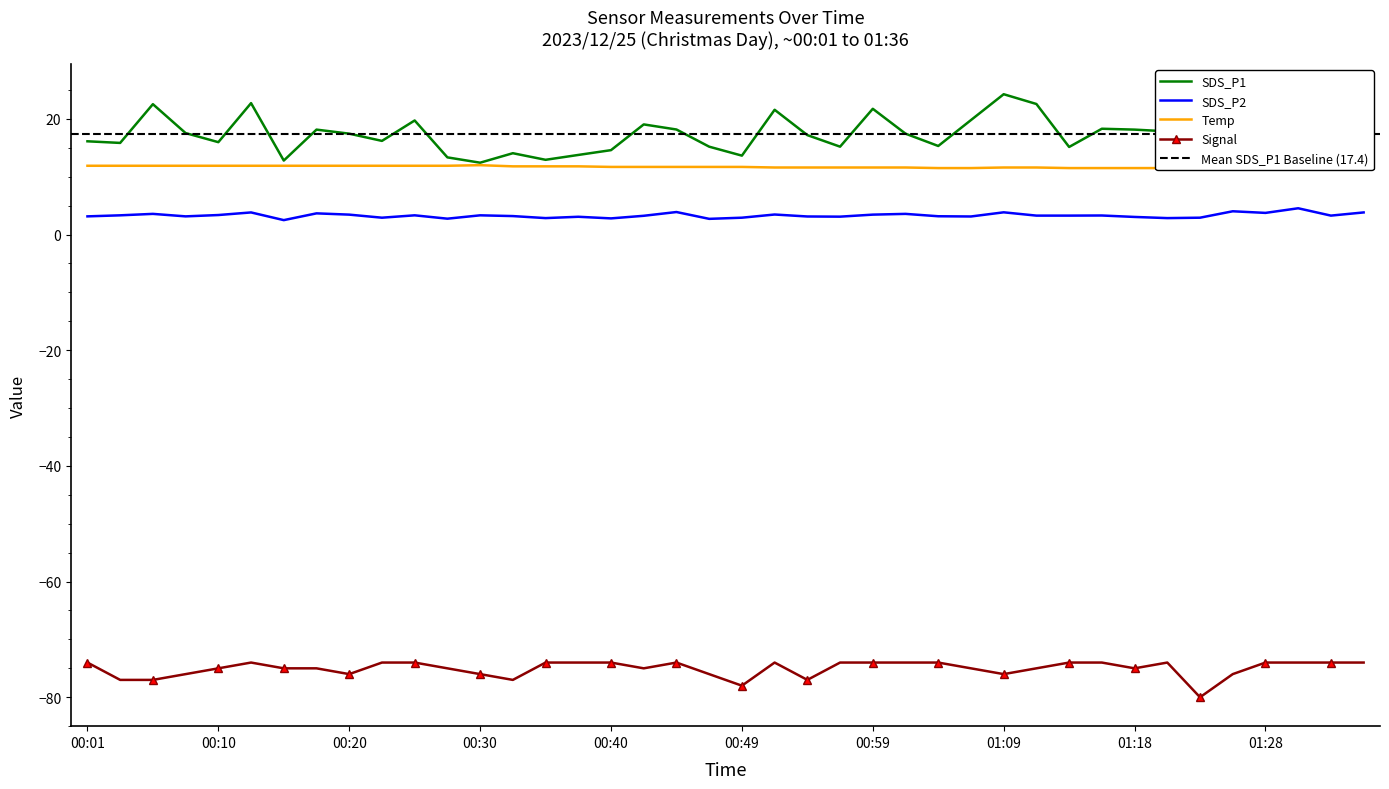

What is the total value across all series at 01:06?

-40.6